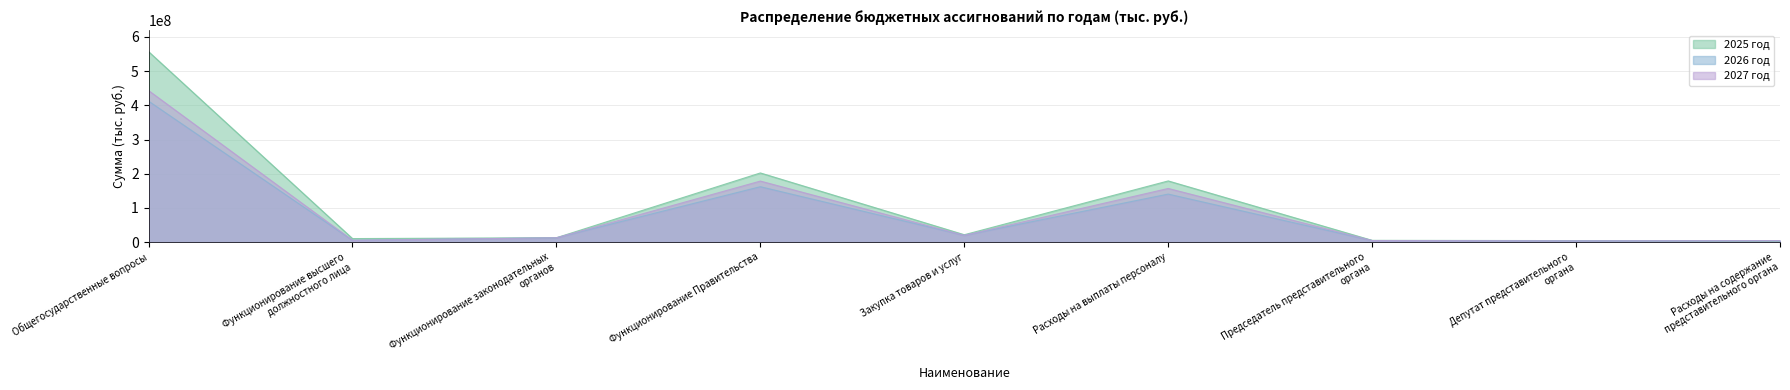

Between Закупка товаров и услуг and Расходы на содержание
представительного органа, which series saw the biggest shift?

2025 год